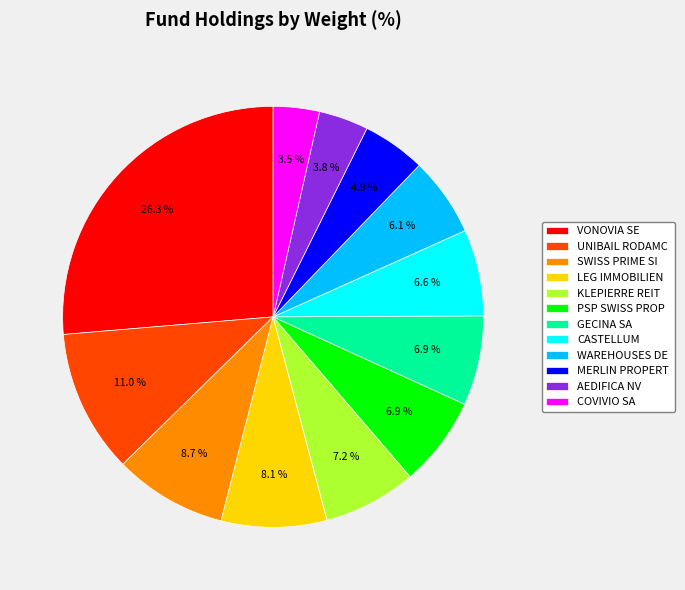

Combined, what portion of the pie is AEDIFICA NV and GECINA SA?

10.7%